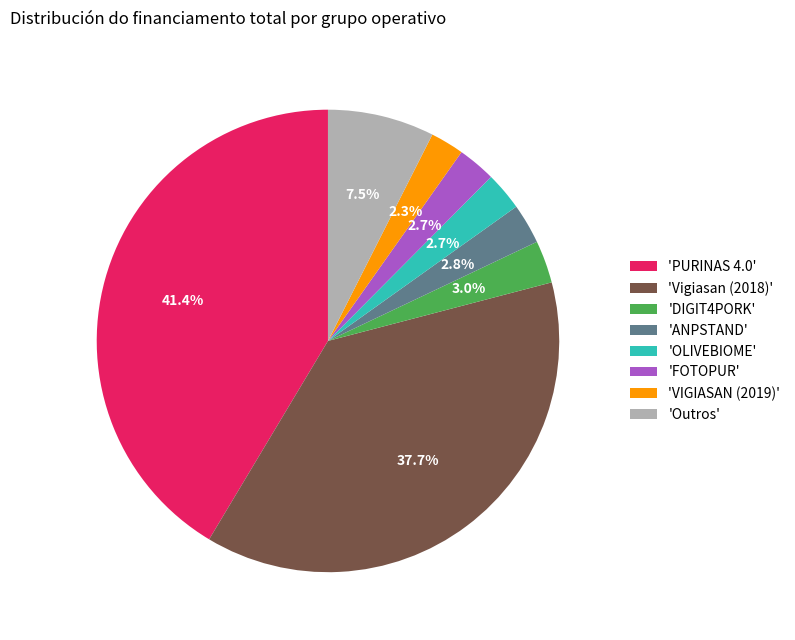

How many segments does this pie chart have?

8